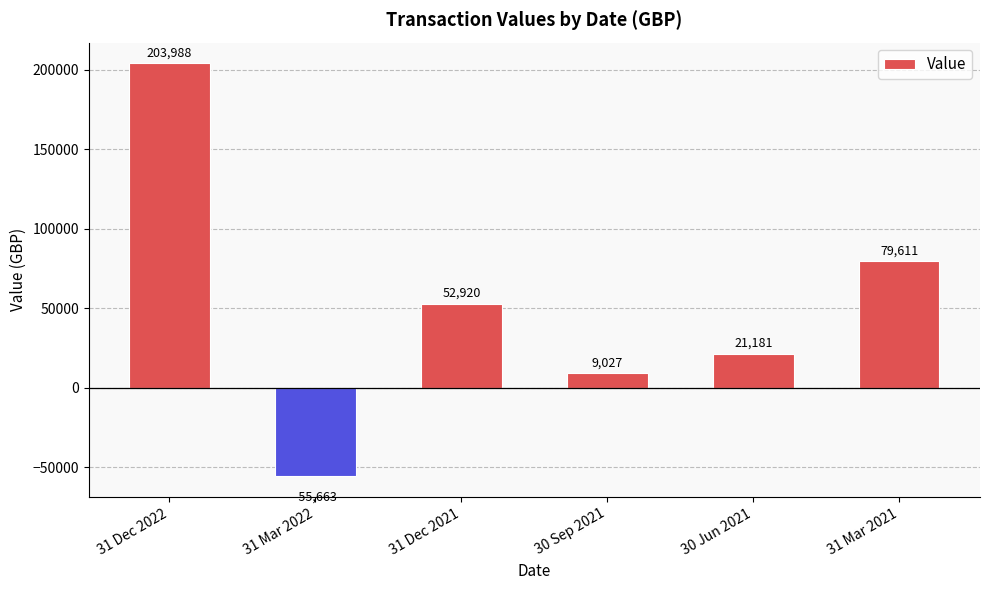

The value at 31 Dec 2021 is 52919.6. True or false?

True